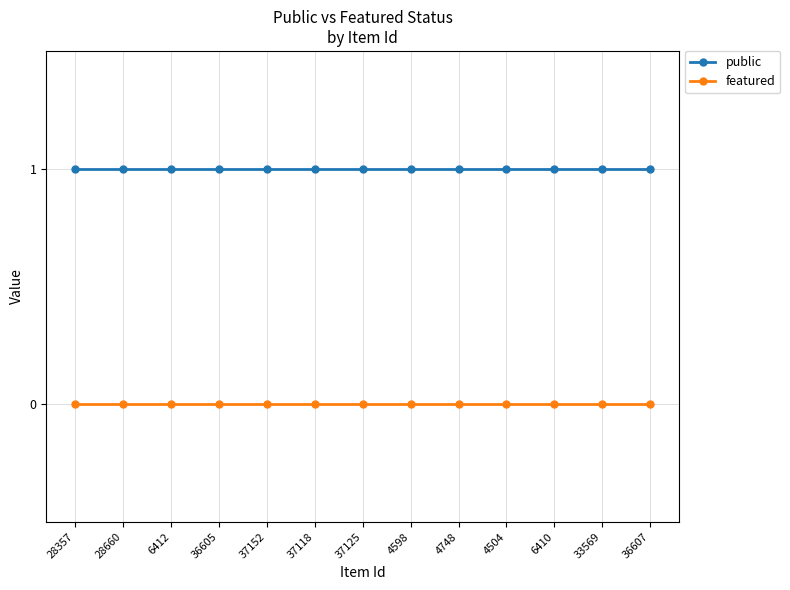

Rank the series by their average value, from highest to lowest.

public, featured